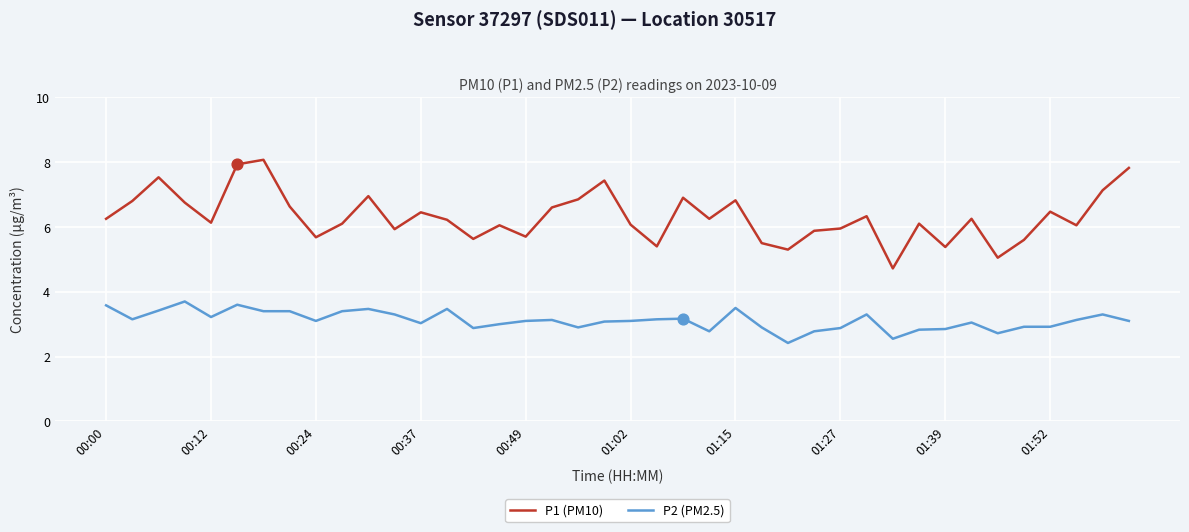

At how many categories does at least one series exceed 6?

27